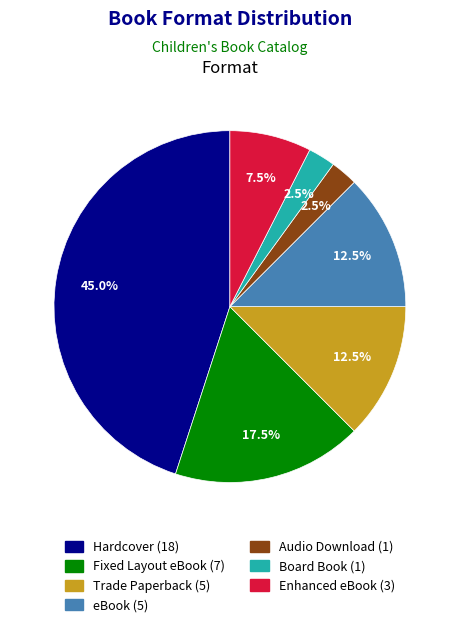

What portion of the pie excludes Trade Paperback?

87.5%